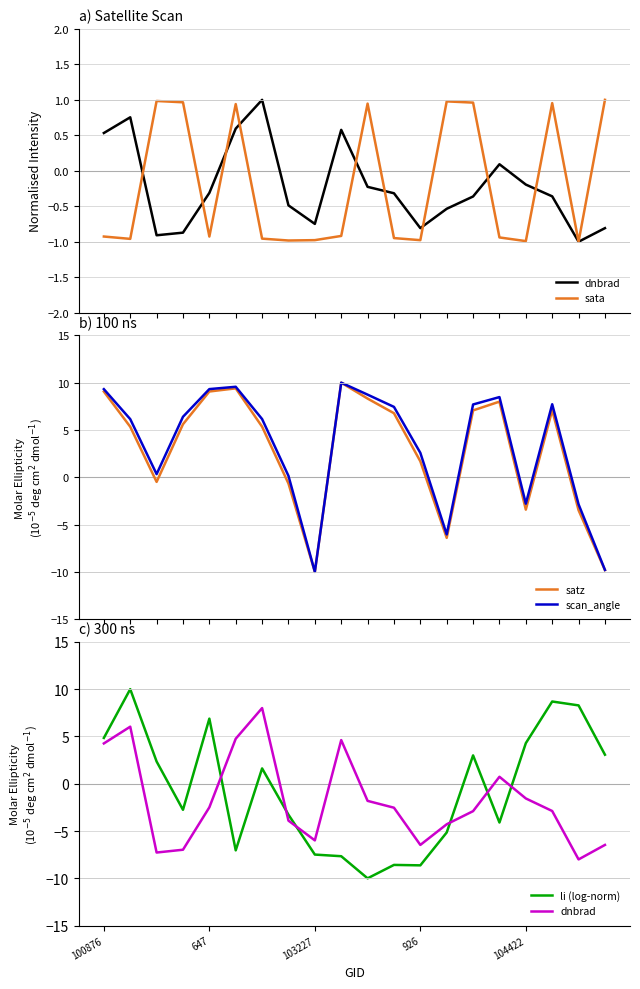

How many times do scan_angle and li (log-norm) cross each other?

7